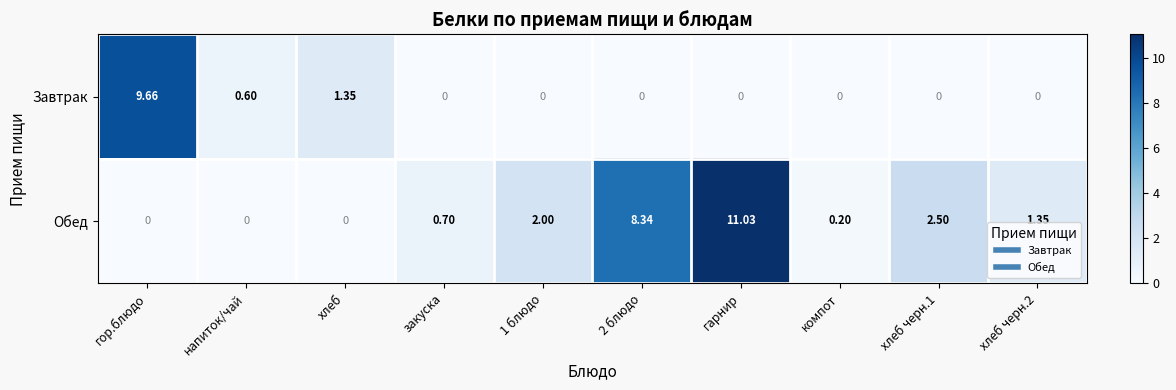

Is the value of Завтрак at гор.блюдо greater than the value of Обед at гарнир?

No